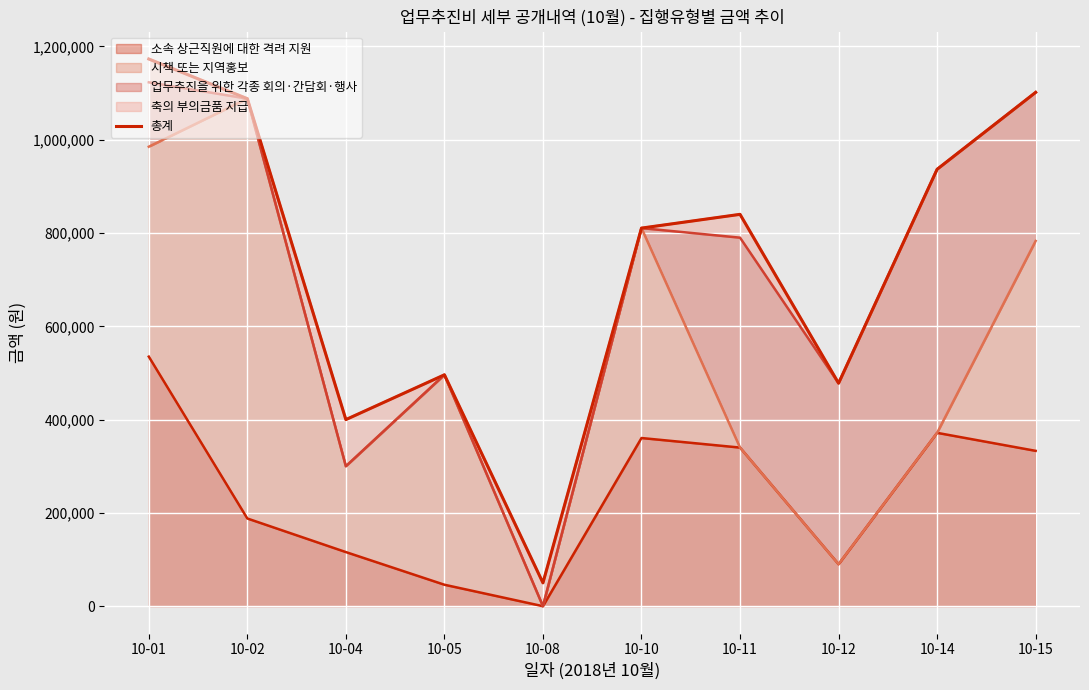

At which category does the data reach its first local peak?

10-05